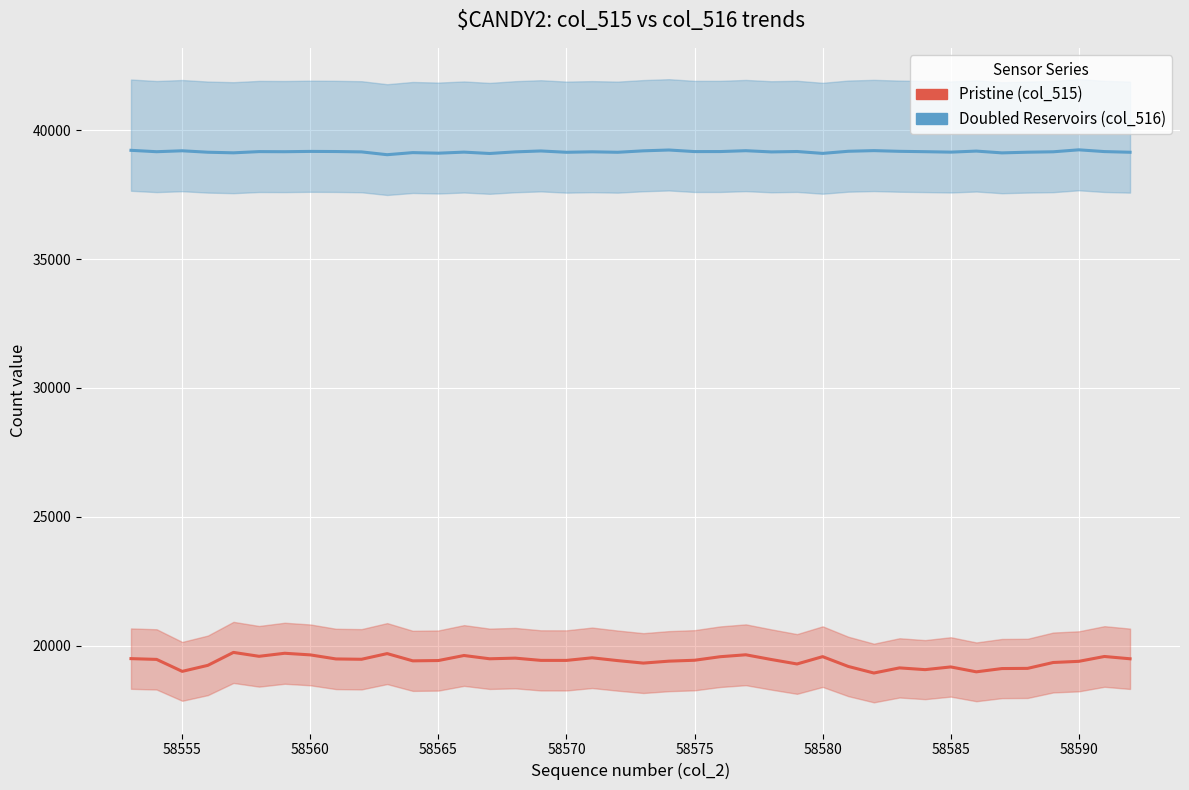

What are all the series names shown in the legend?

Doubled Reservoirs (col_516), Pristine (col_515)